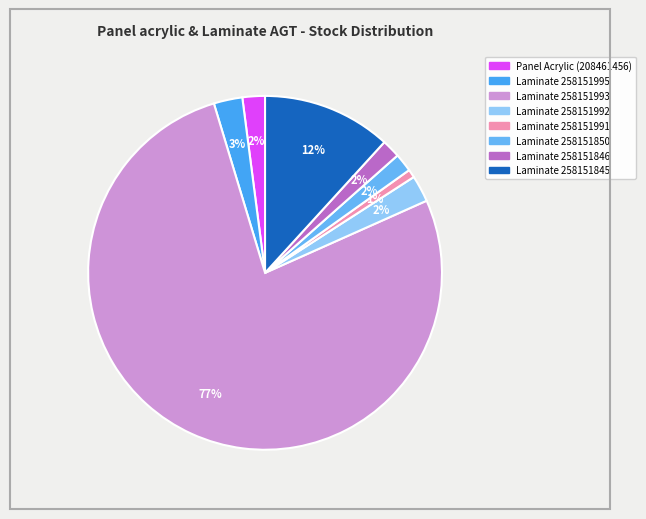

How many slices are in this pie chart?

8